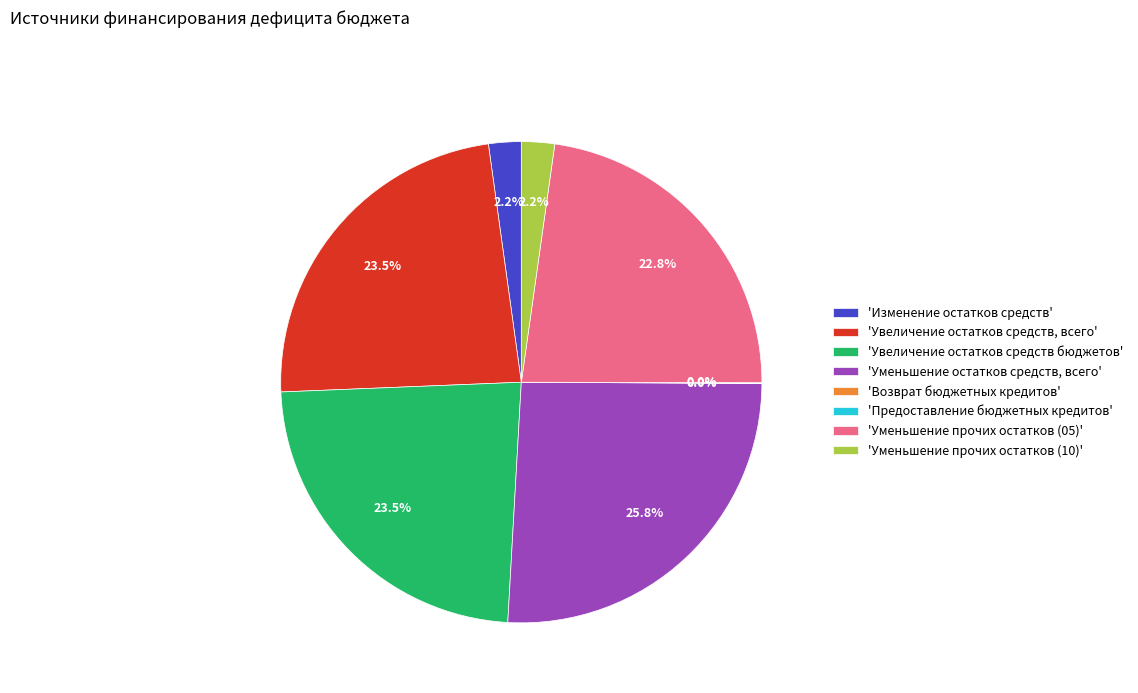

Between 'Увеличение остатков средств, всего' and 'Изменение остатков средств', which is larger?

'Увеличение остатков средств, всего'